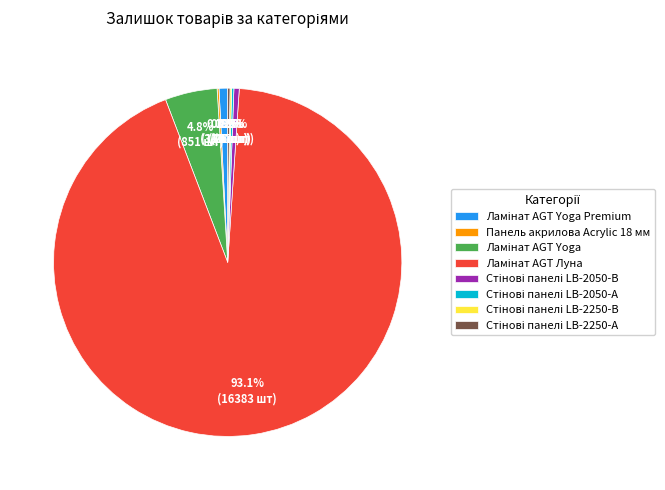

Is there any slice that represents more than half of the pie?

Yes